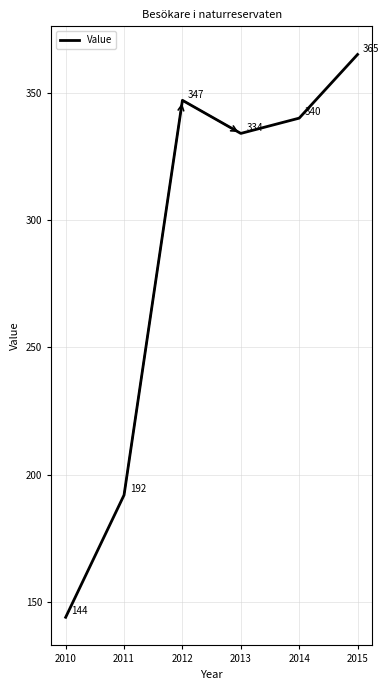

Between 2013 and 2011, which is larger?

2013